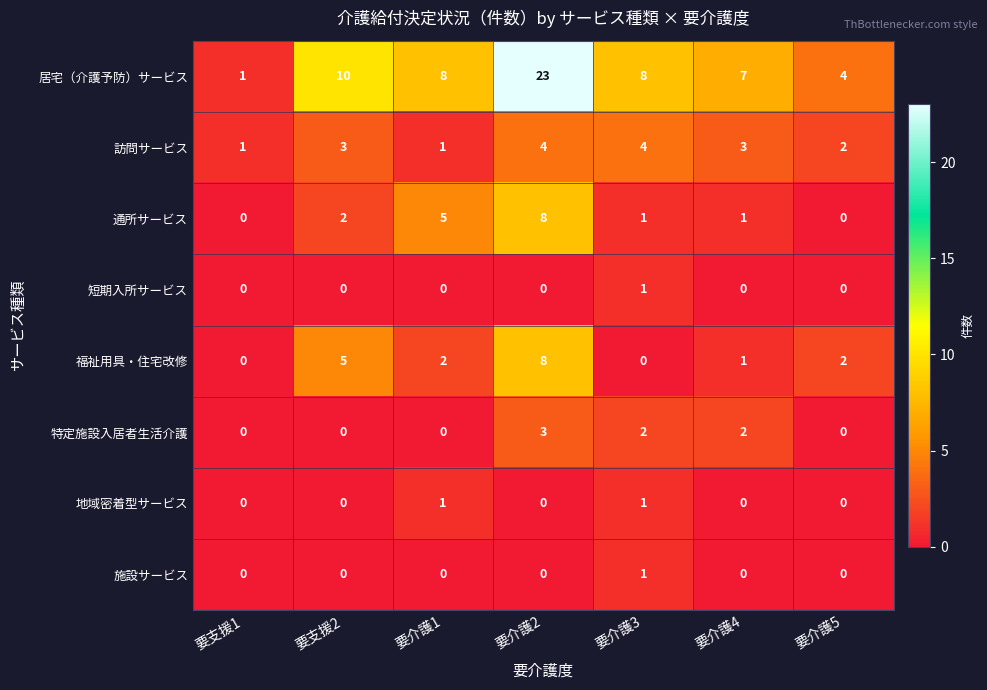

Which series has the largest total across all categories?

居宅（介護予防）サービス